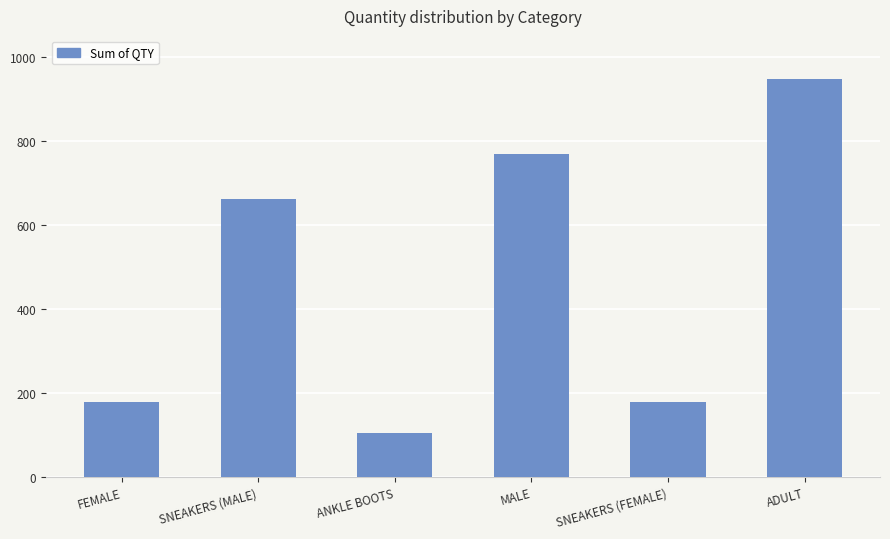

Are the bars grouped side by side (vs. stacked)?

No